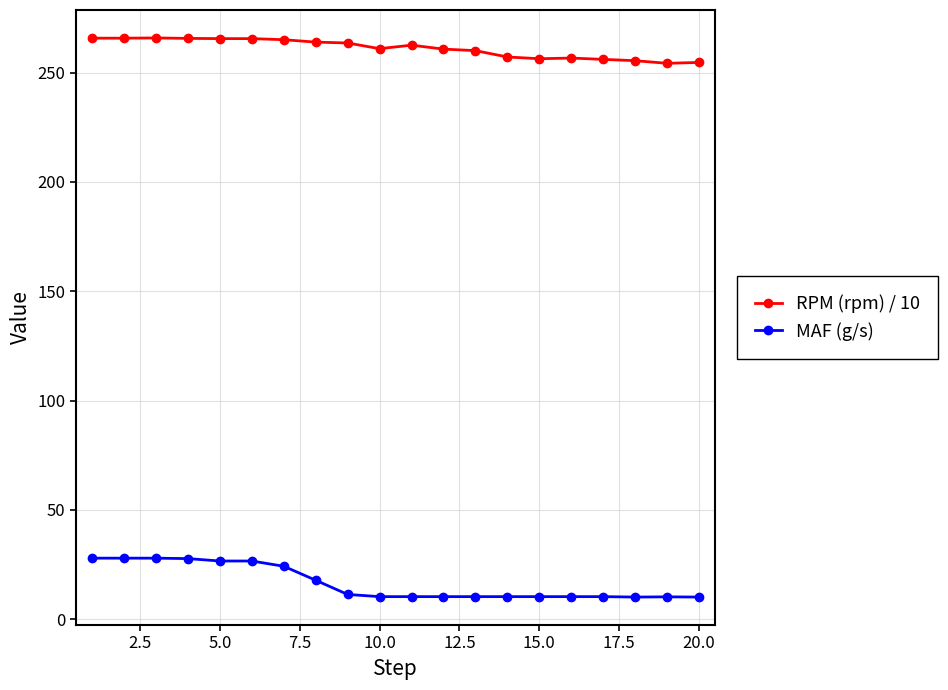

Does the chart have visible grid lines?

Yes